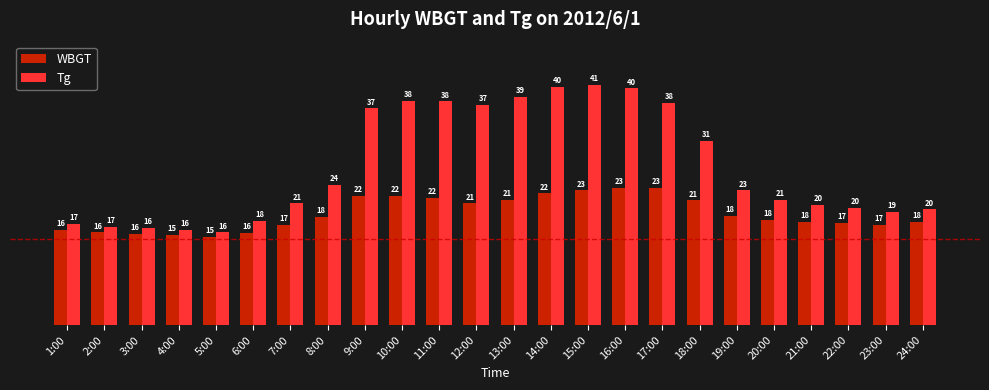

Rank the series by their average value, from lowest to highest.

WBGT, Tg